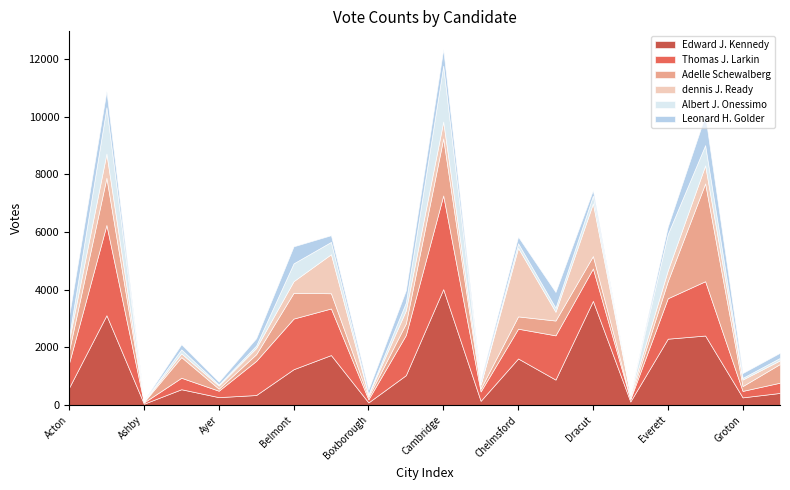

At how many categories does at least one series exceed 2310?

5